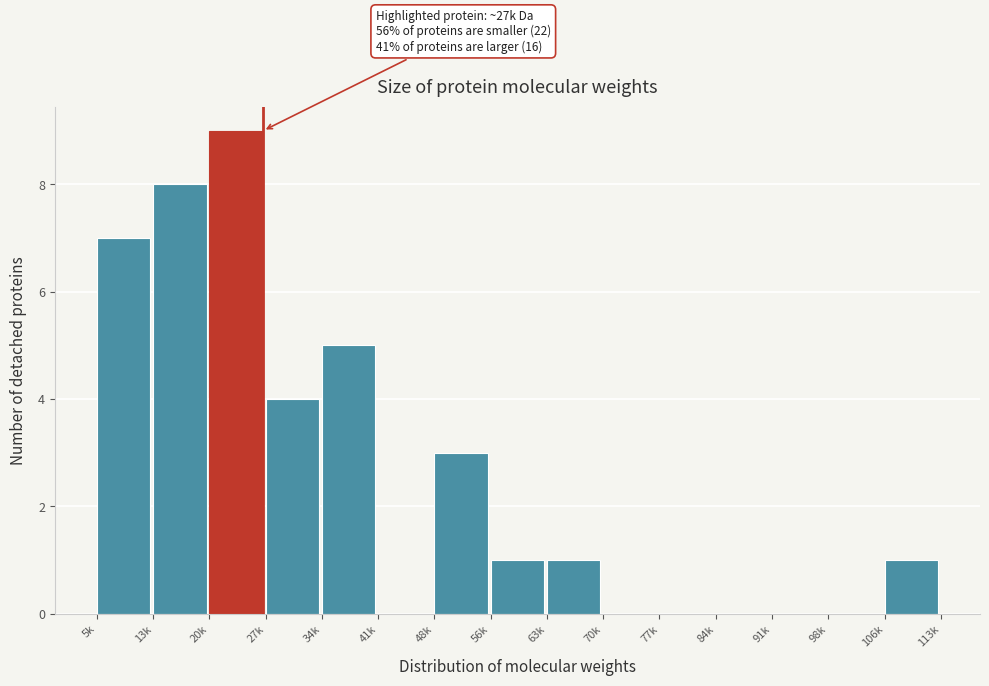

Reading right to left, extract all data points from this chart.

106k=1	98k=0	91k=0	84k=0	77k=0	70k=0	63k=1	56k=1	48k=3	41k=0	34k=5	27k=4	20k=9	13k=8	5k=7